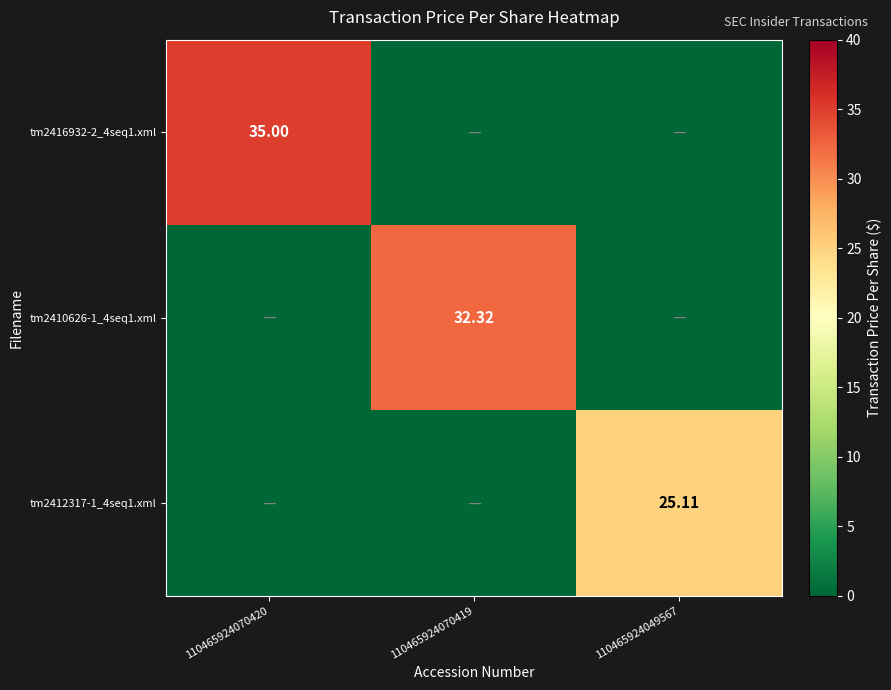

At how many categories does at least one series exceed 32?

2